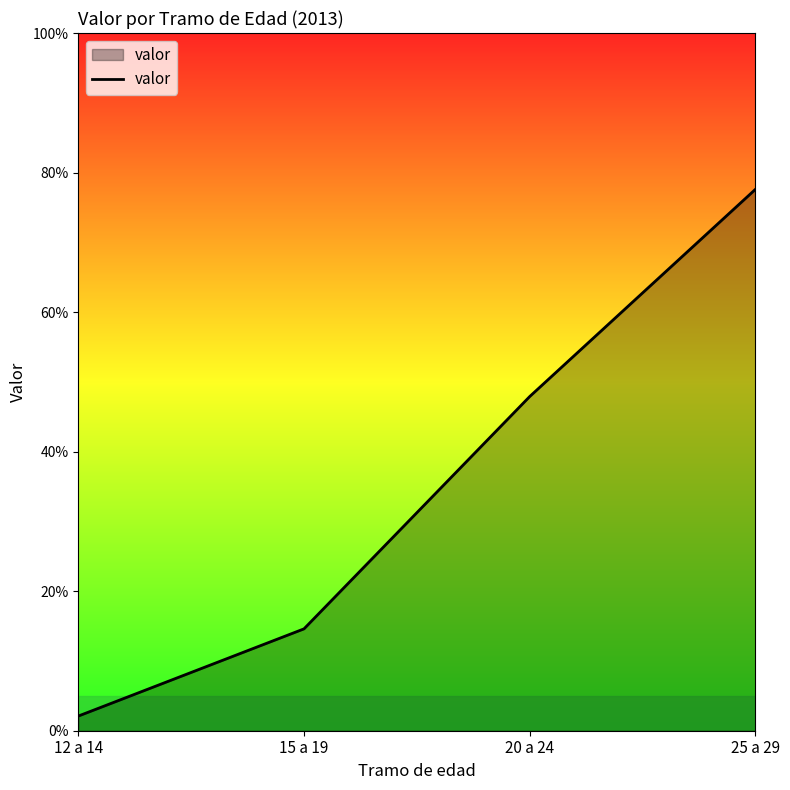

Rank the categories by value from highest to lowest.

25 a 29, 20 a 24, 15 a 19, 12 a 14